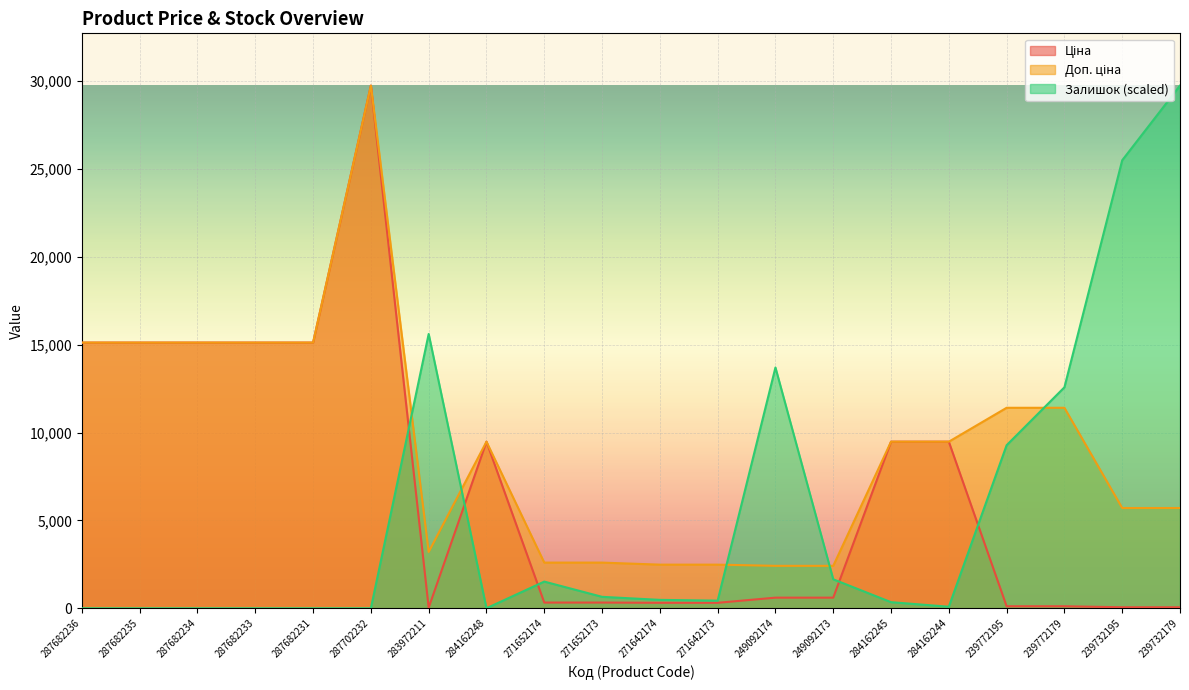

True or false: Залишок and Доп. ціна intersect in this chart.

True